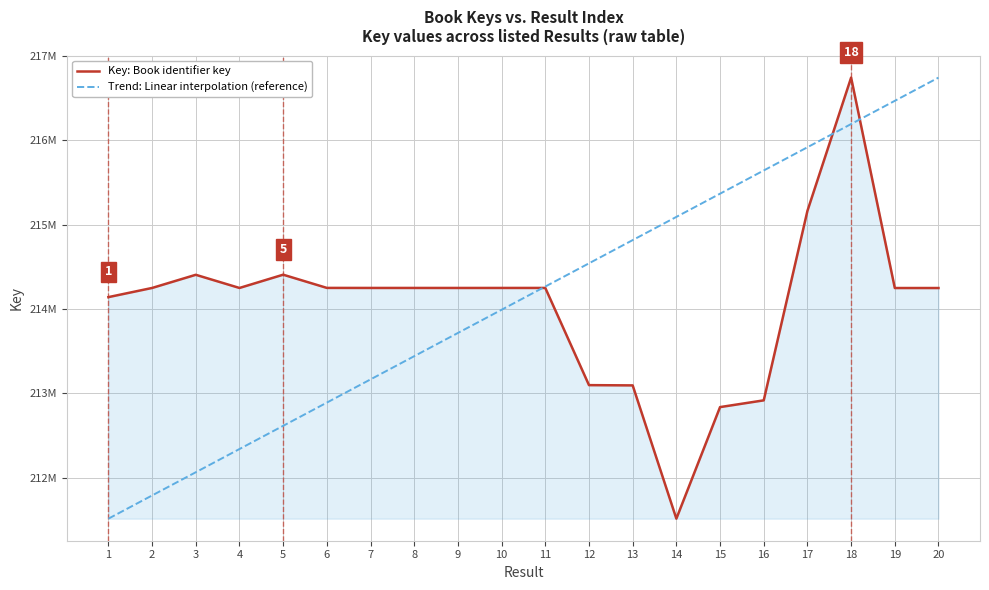

The Trend: Linear interpolation (reference) series shows 308304421.2 at 1. True or false?

False